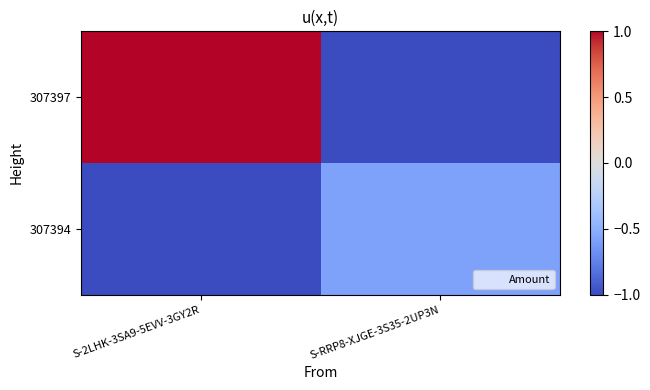

At which category is the sum across all series the highest?

S-2LHK-3SA9-5EVV-3GY2R